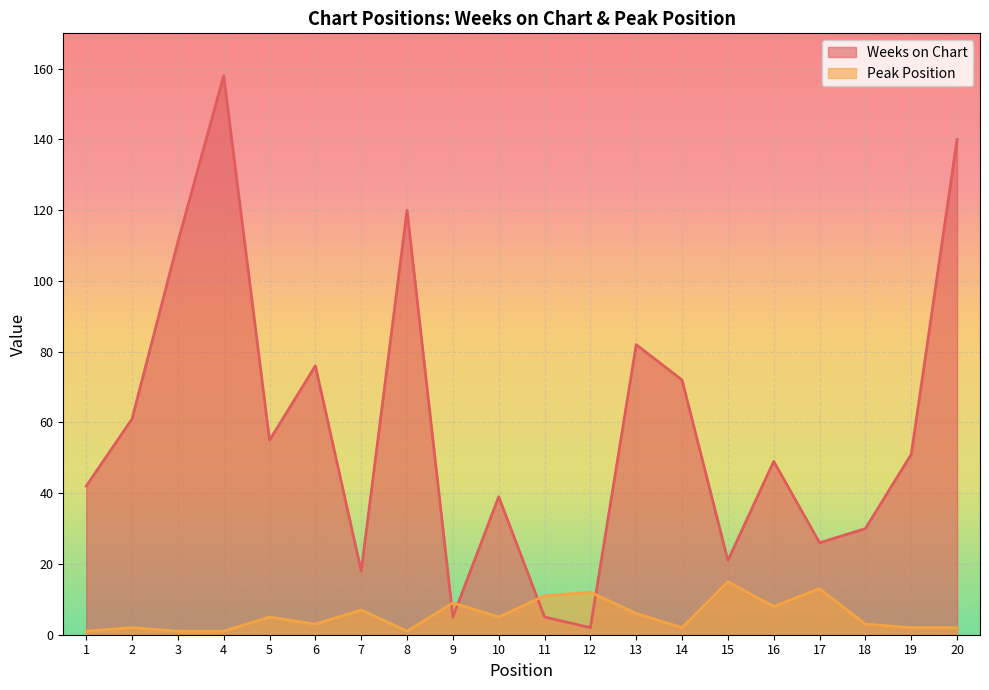

How many lines are shown in the chart?

2